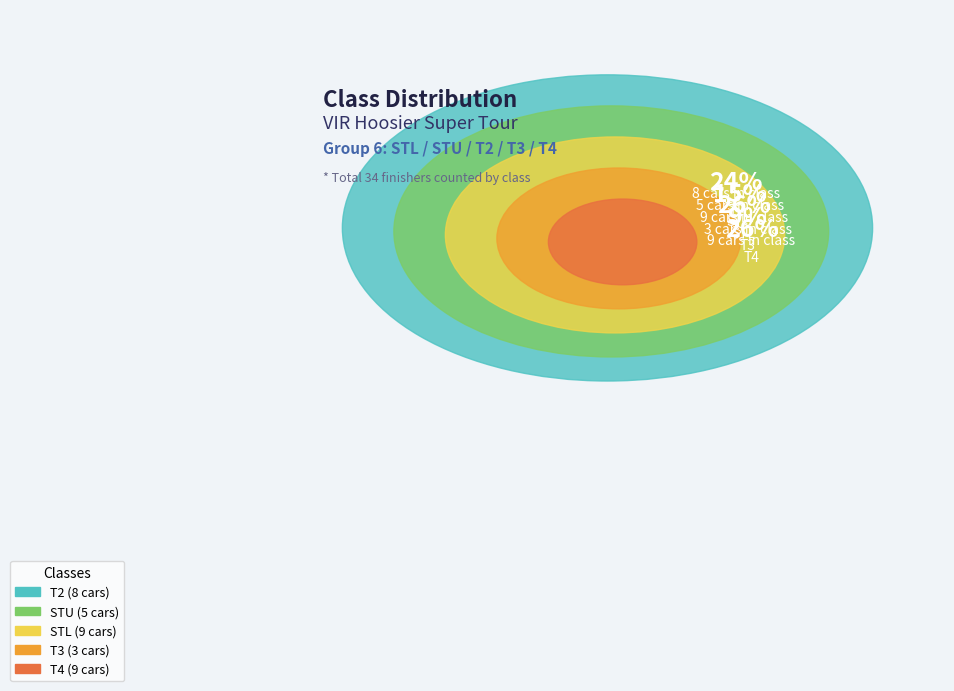

Is there any slice that represents more than half of the pie?

No